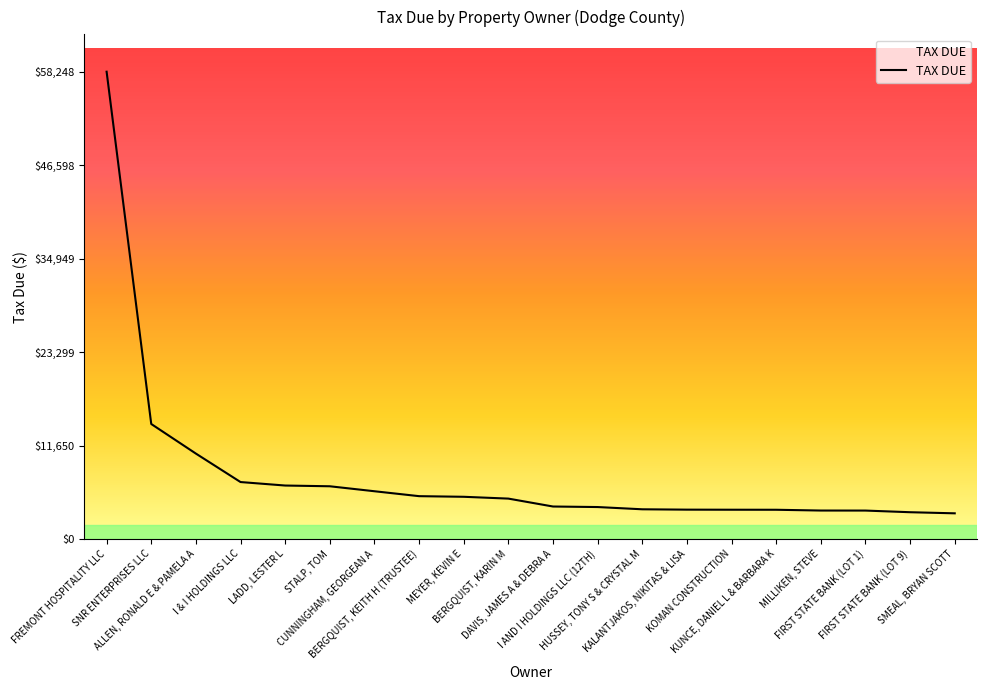

Rank the categories by value from lowest to highest.

SMEAL, BRYAN SCOTT, FIRST STATE BANK (LOT 9), FIRST STATE BANK (LOT 1), MILLIKEN, STEVE, KUNCE, DANIEL L & BARBARA K, KOMAN CONSTRUCTION, KALANTJAKOS, NIKITAS & LISA, HUSSEY, TONY S & CRYSTAL M, I AND I HOLDINGS LLC (12TH), DAVIS, JAMES A & DEBRA A, BERGQUIST, KARIN M, MEYER, KEVIN E, BERGQUIST, KEITH H (TRUSTEE), CUNNINGHAM, GEORGEAN A, STALP, TOM, LADD, LESTER L, I & I HOLDINGS LLC, ALLEN, RONALD E & PAMELA A, SNR ENTERPRISES LLC, FREMONT HOSPITALITY LLC